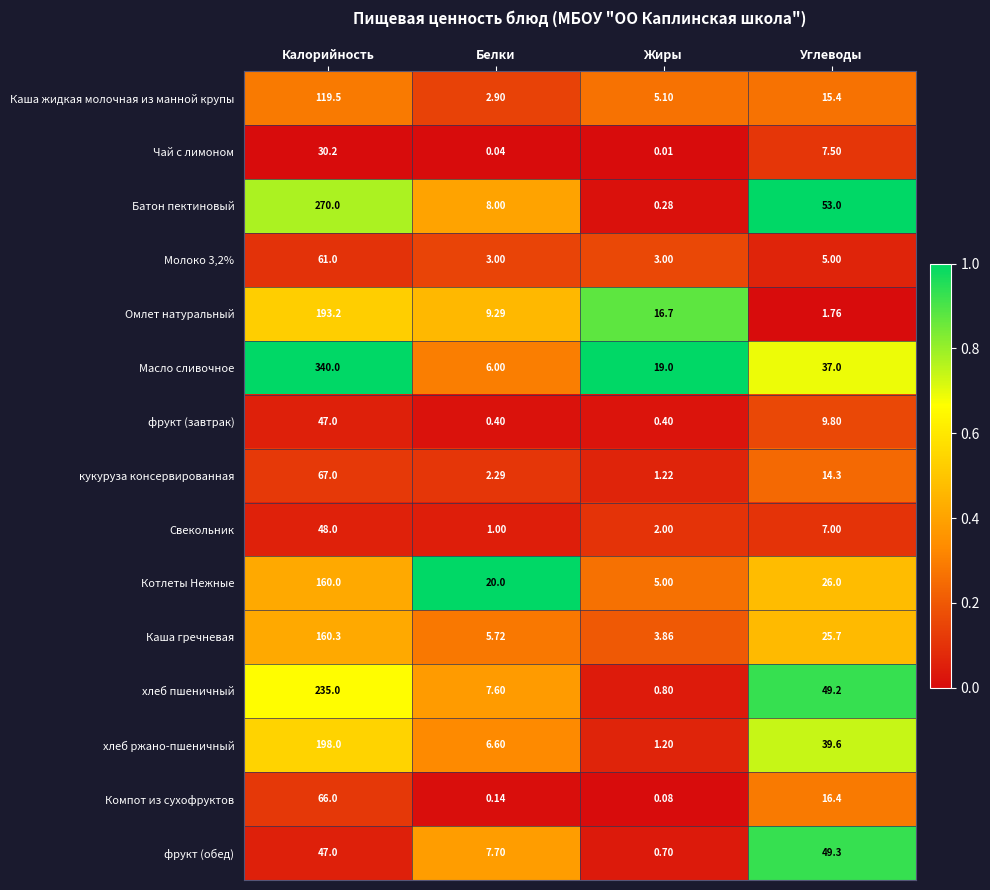

At which label is Свекольник closest to 24?

Углеводы